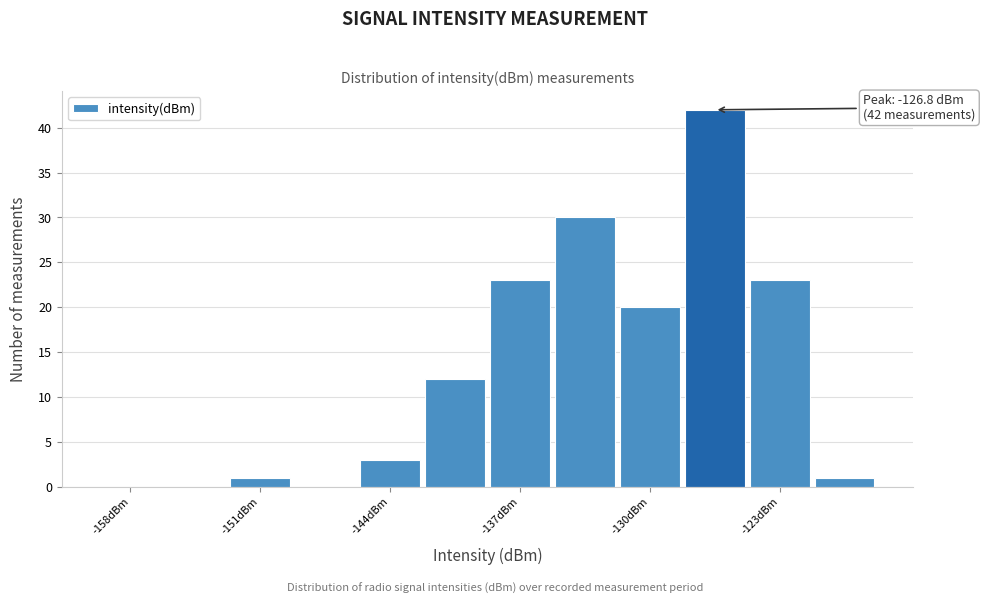

Around what value on the x-axis is the tallest bar? Give the approximate position of its centre, as read against the axis.

-127